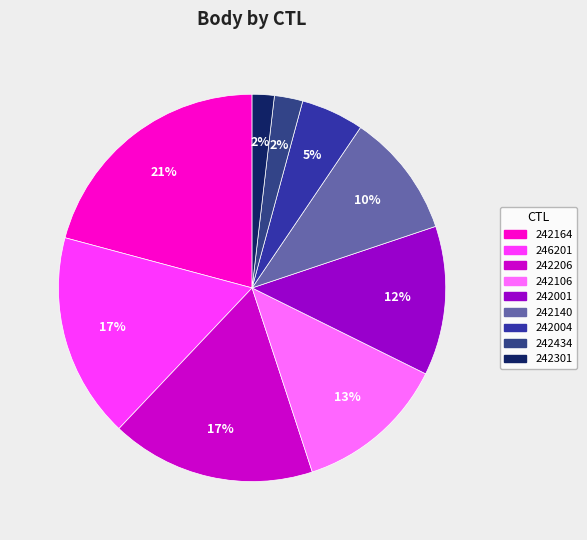

How many segments does this pie chart have?

9